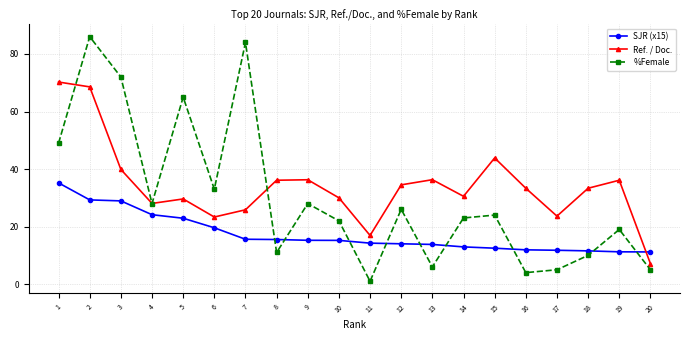

Is this an area chart (filled region under the line)?

No